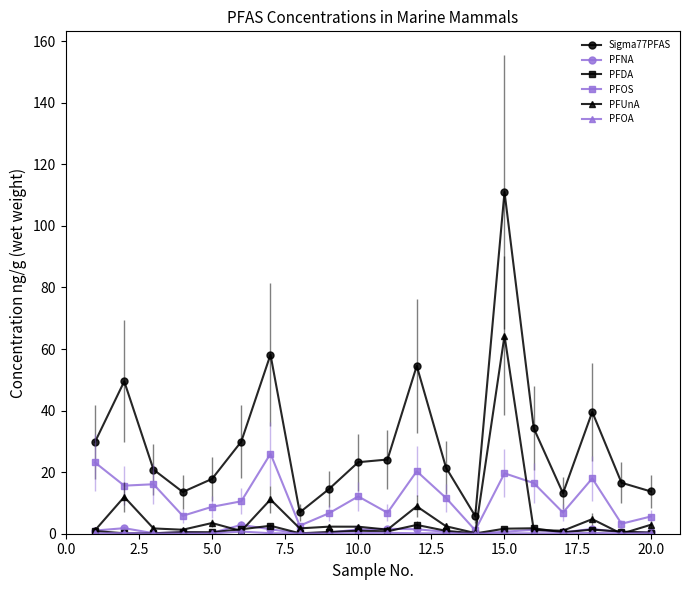

True or false: PFNA and Sigma77PFAS cross at least once.

False